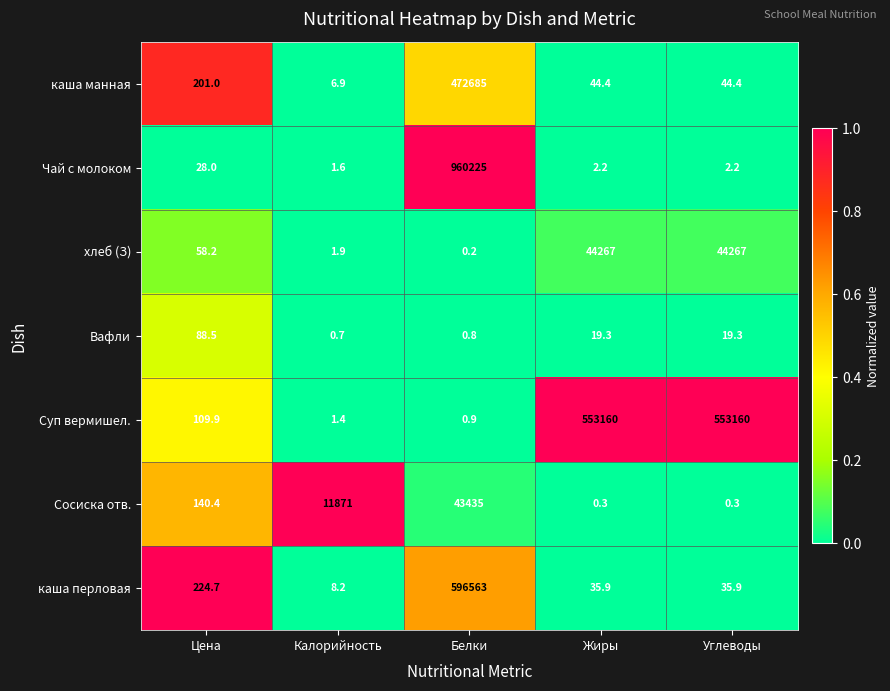

Between Цена and Белки, which series saw the biggest shift?

Чай с молоком